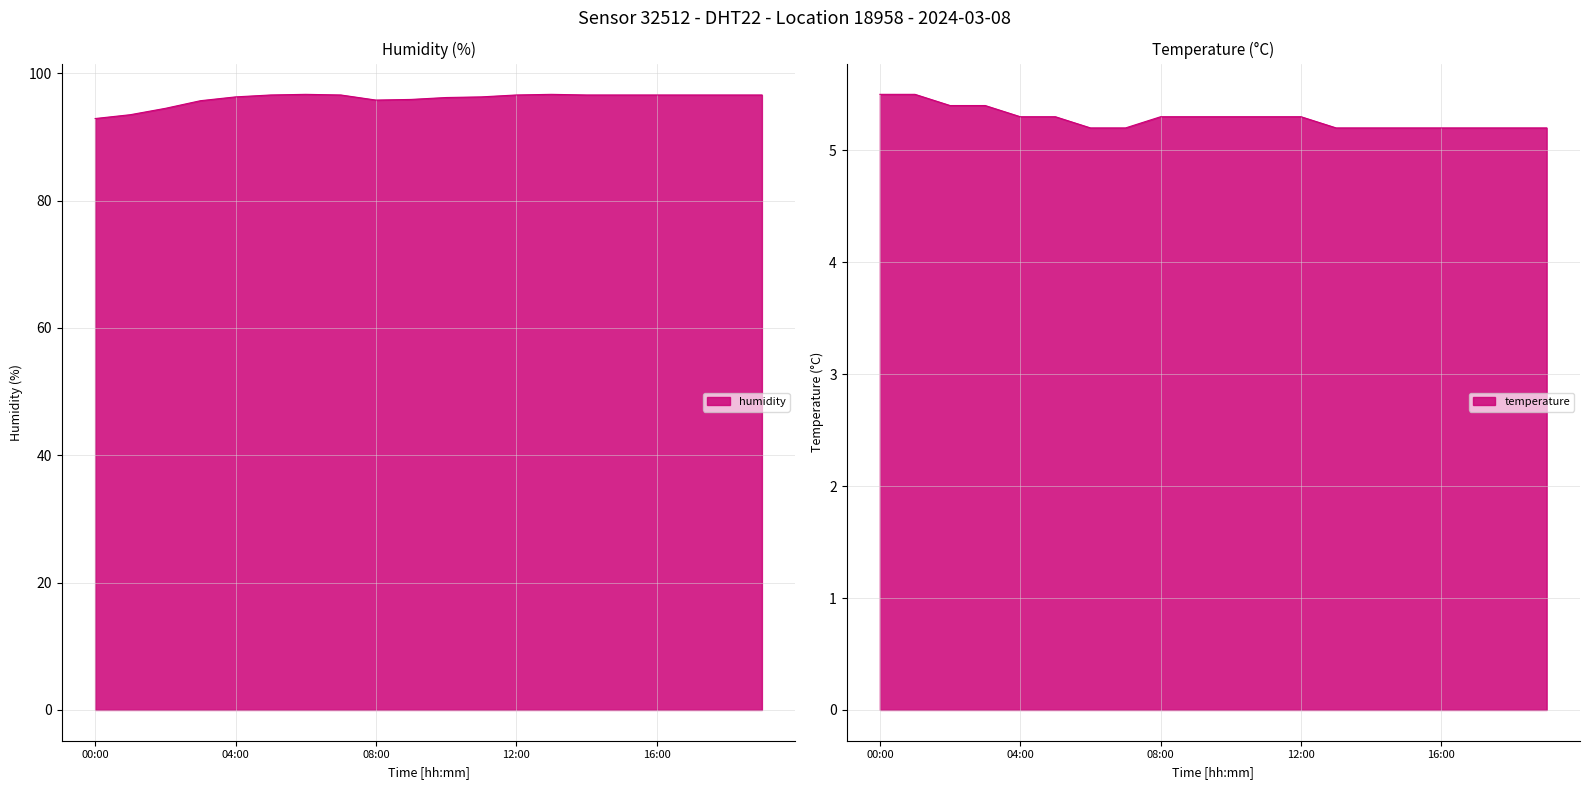

At which label does humidity first exceed 96?

04:00